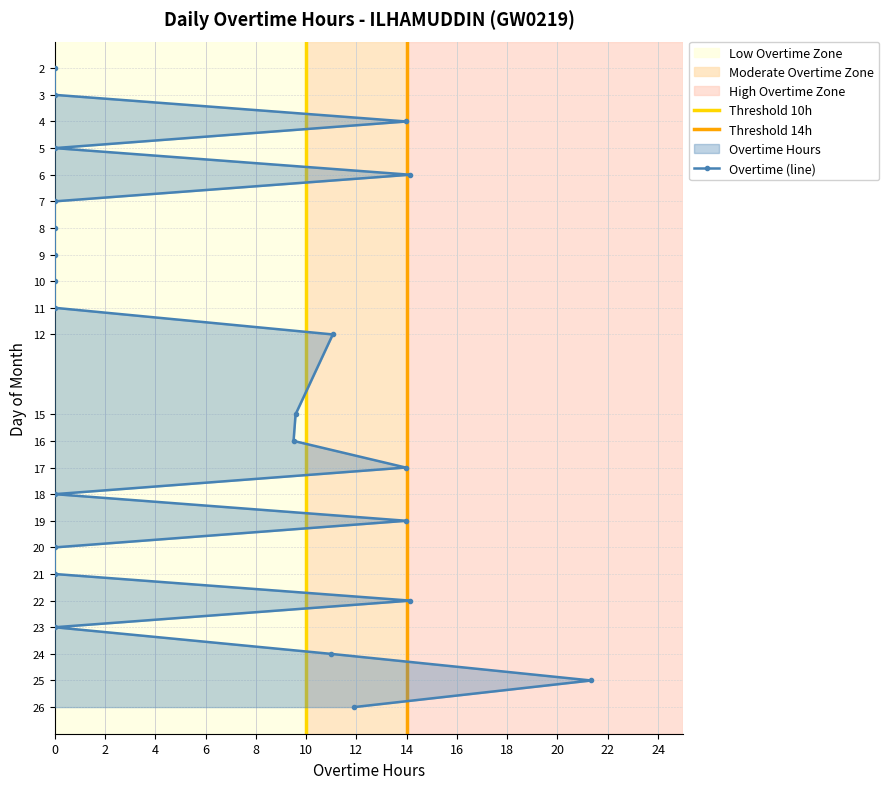

What is the difference between the maximum and minimum values?

21.3